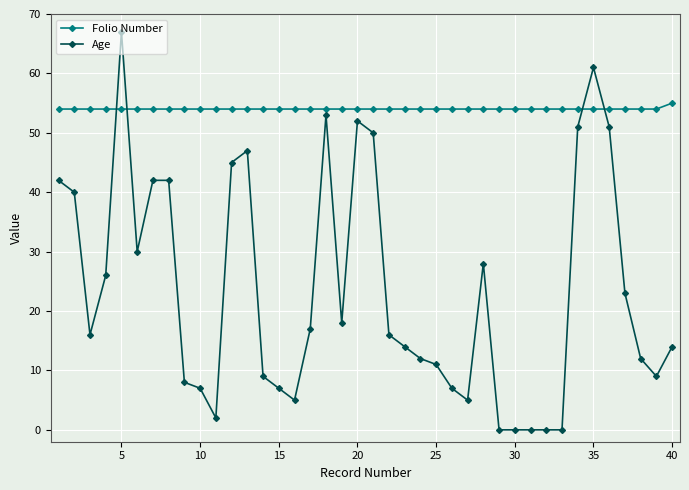

What is the maximum value shown in the chart?

67